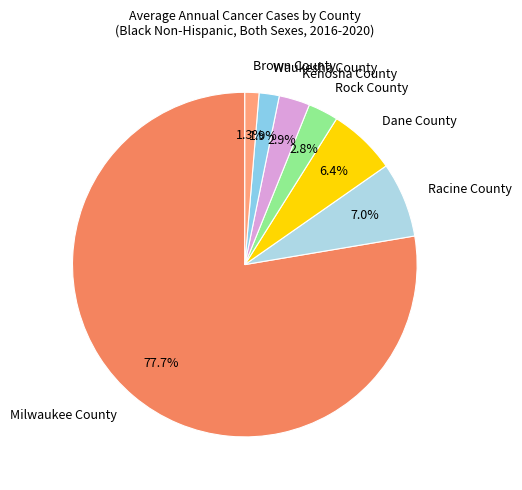

Which slice is the largest?

Milwaukee County